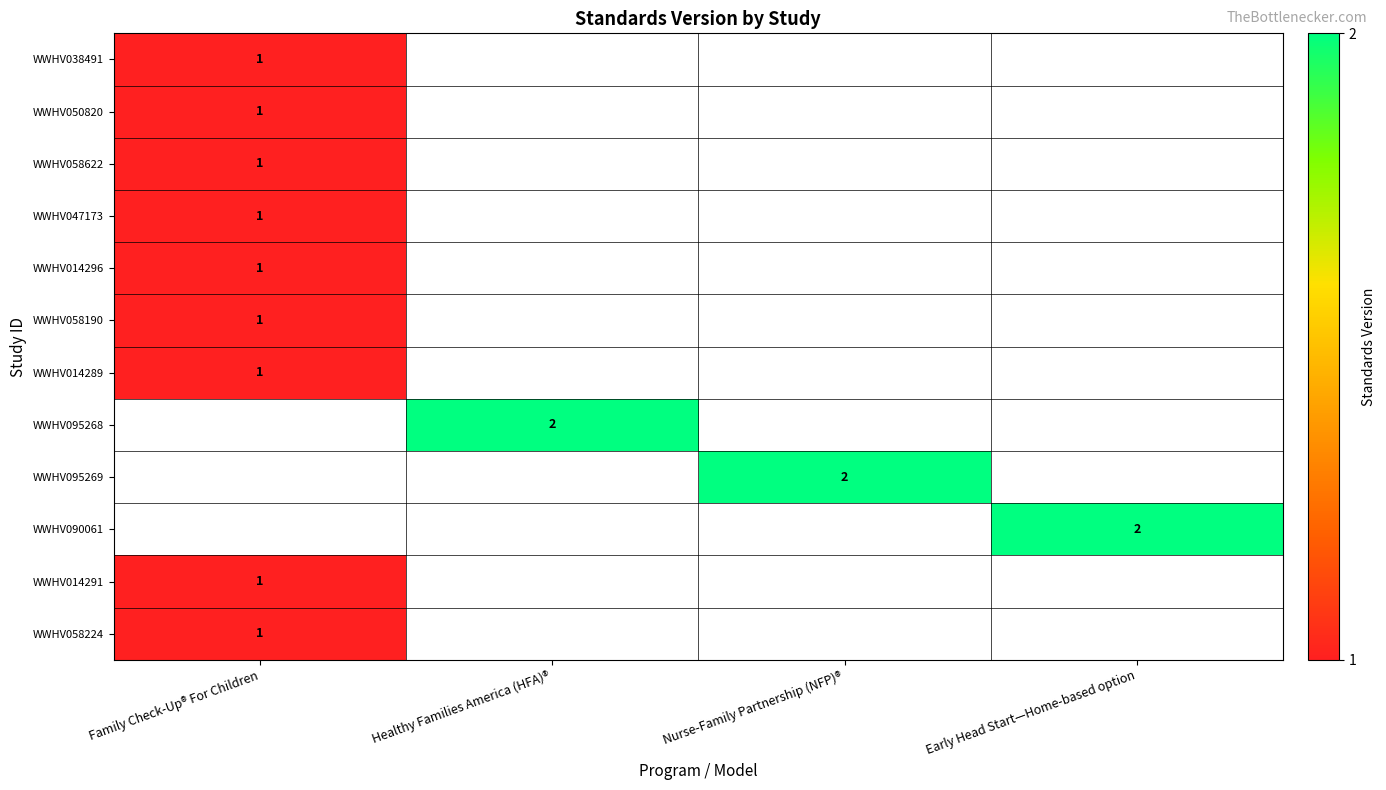

List the series in order of their peak value, lowest first.

WWHV038491, WWHV050820, WWHV058622, WWHV047173, WWHV014296, WWHV058190, WWHV014289, WWHV095268, WWHV095269, WWHV090061, WWHV014291, WWHV058224